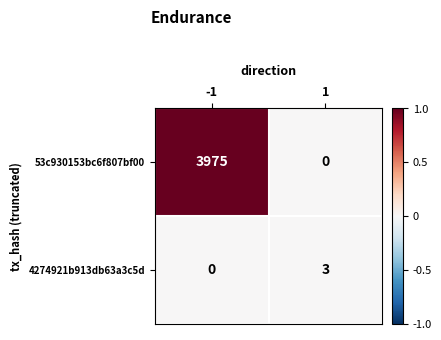

Rank the series at -1 from highest to lowest value.

53c930153bc6f807bf00, 4274921b913db63a3c5d